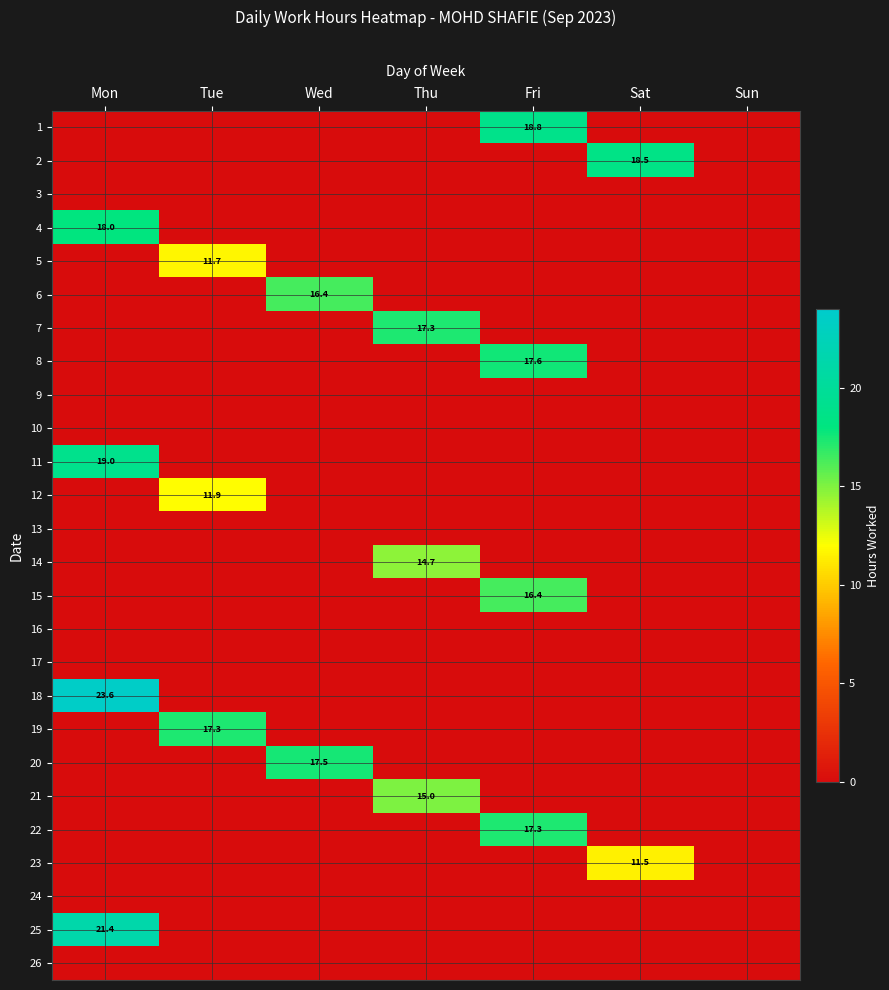

The value of 2 at Wed is 5.8. True or false?

False